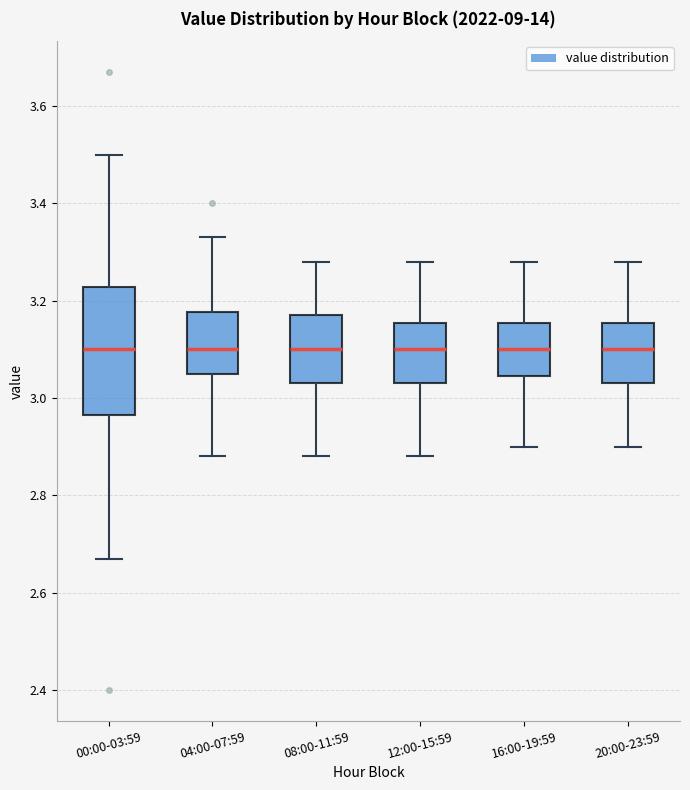

Comparing the boxes themselves (not the whiskers), which one is the tallest?

00:00-03:59